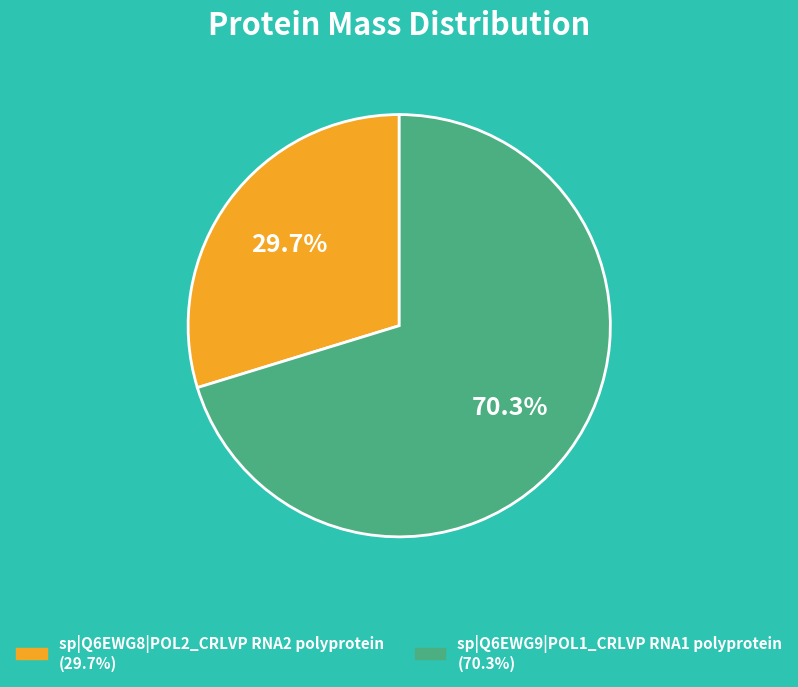

What is the ratio of the value at sp|Q6EWG9|POL1_CRLVP RNA1 polyprotein to the value at sp|Q6EWG8|POL2_CRLVP RNA2 polyprotein?

2.4